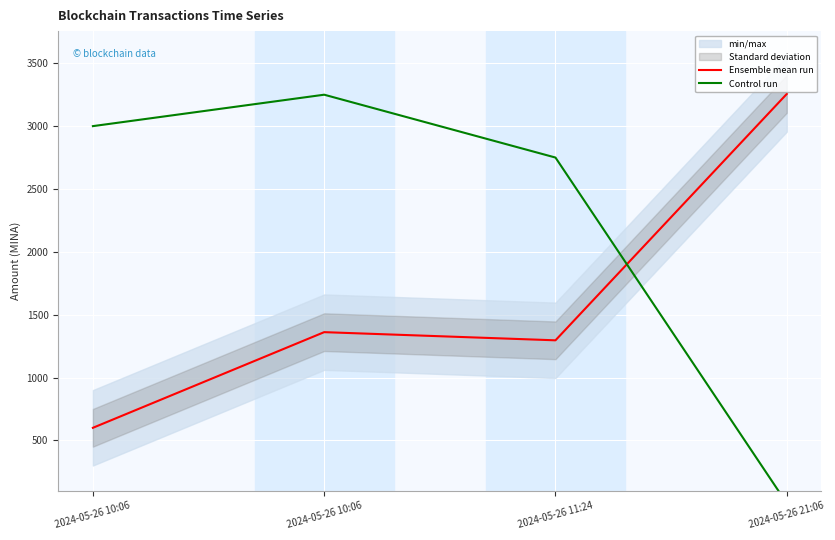

Reading right to left, list all the values displayed in this chart.

Ensemble mean run: 3255.9	1296.0	1361.0	600.0
Control run: 0.0	2750.0	3250.0	3000.0